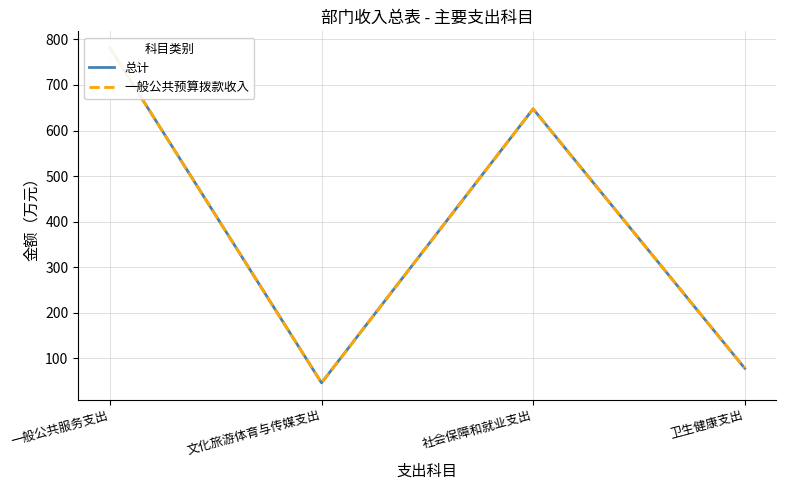

True or false: 一般公共预算拨款收入 and 总计 cross at least once.

False